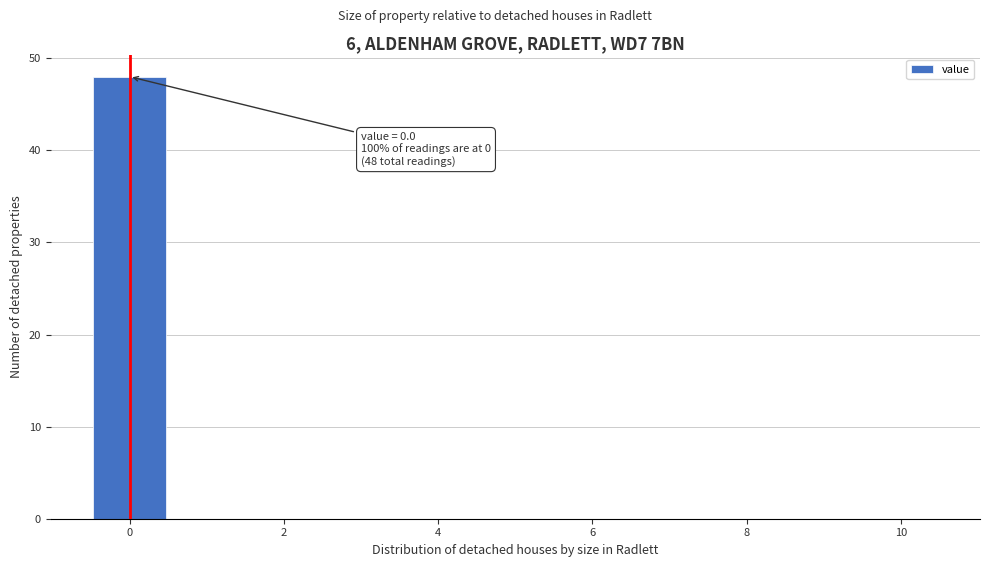

Over which range of the x-axis is the bar tallest?

-0.5 to 0.5